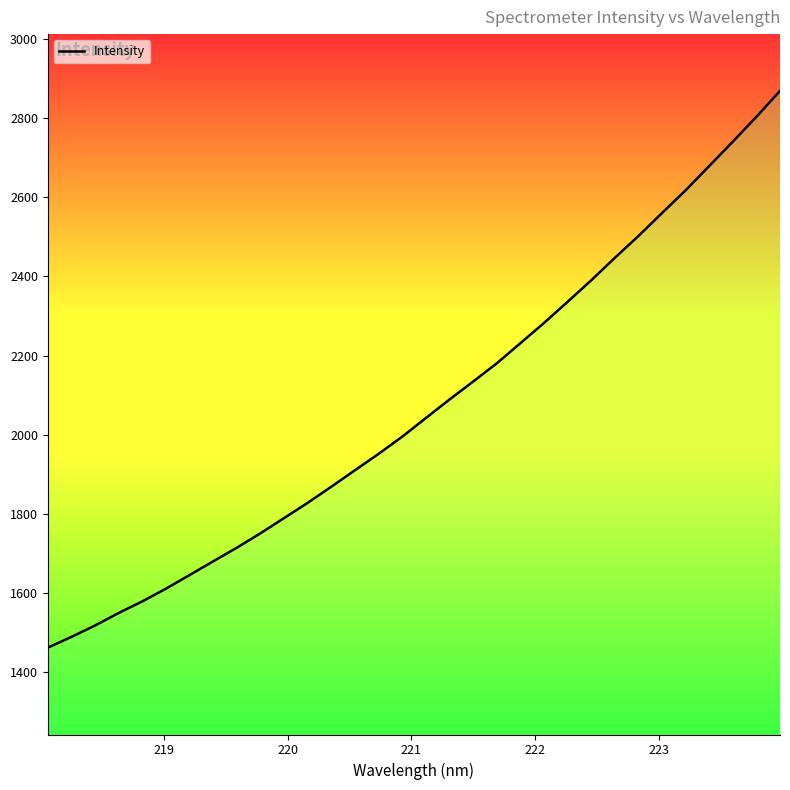

What is the difference between the maximum and minimum values?

1407.0